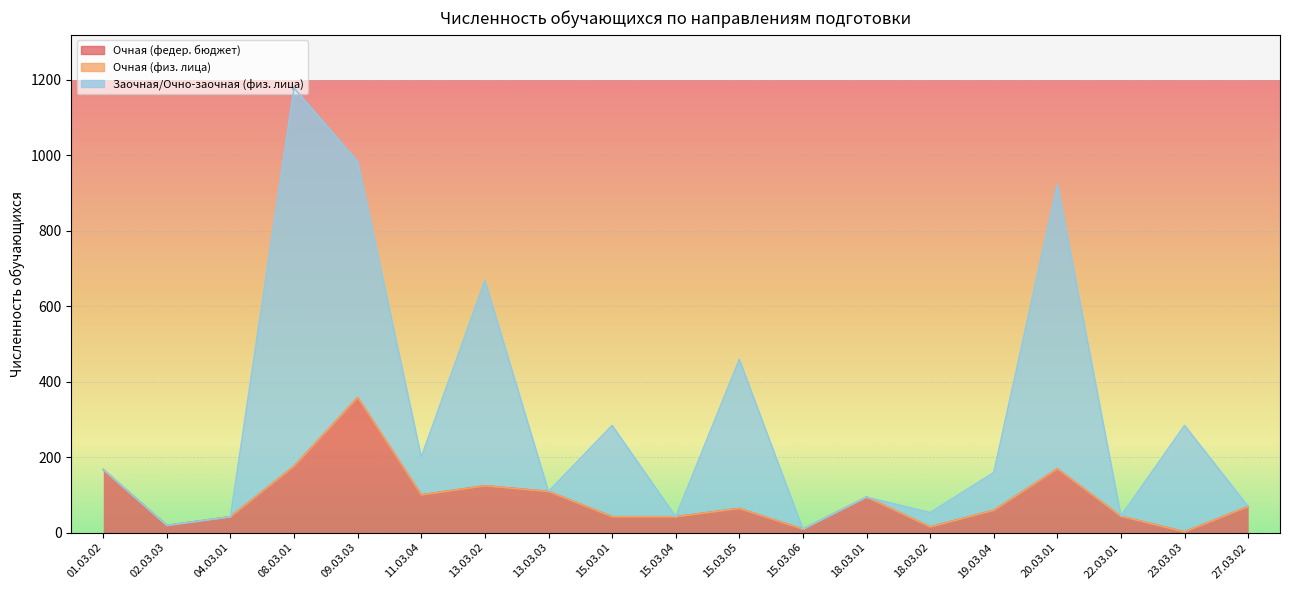

What position from the left is 15.03.06?

12